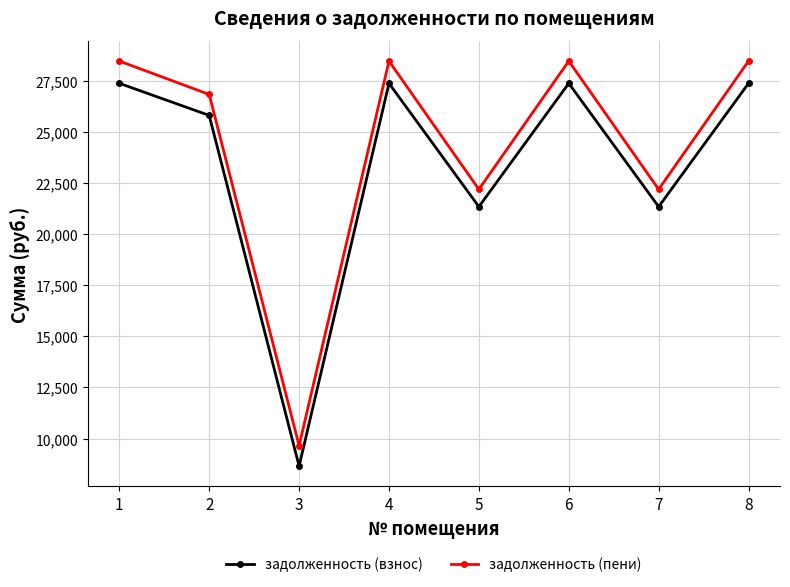

At which label does задолженность (взнос) reach its minimum?

3